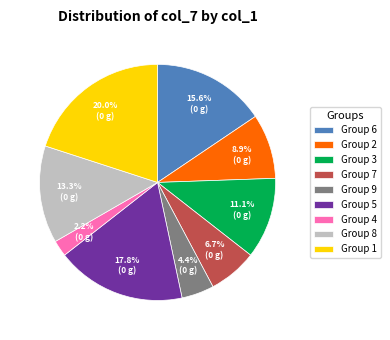

How many segments does this pie chart have?

9